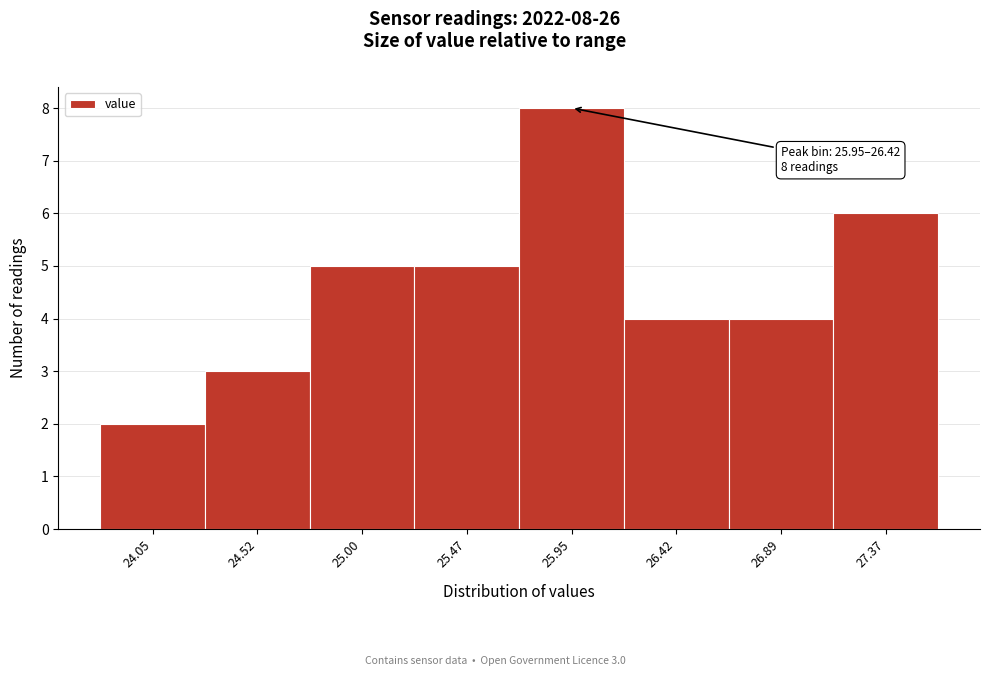

Reading left to right, transcribe all the data shown in this chart.

2	3	5	5	8	4	4	6